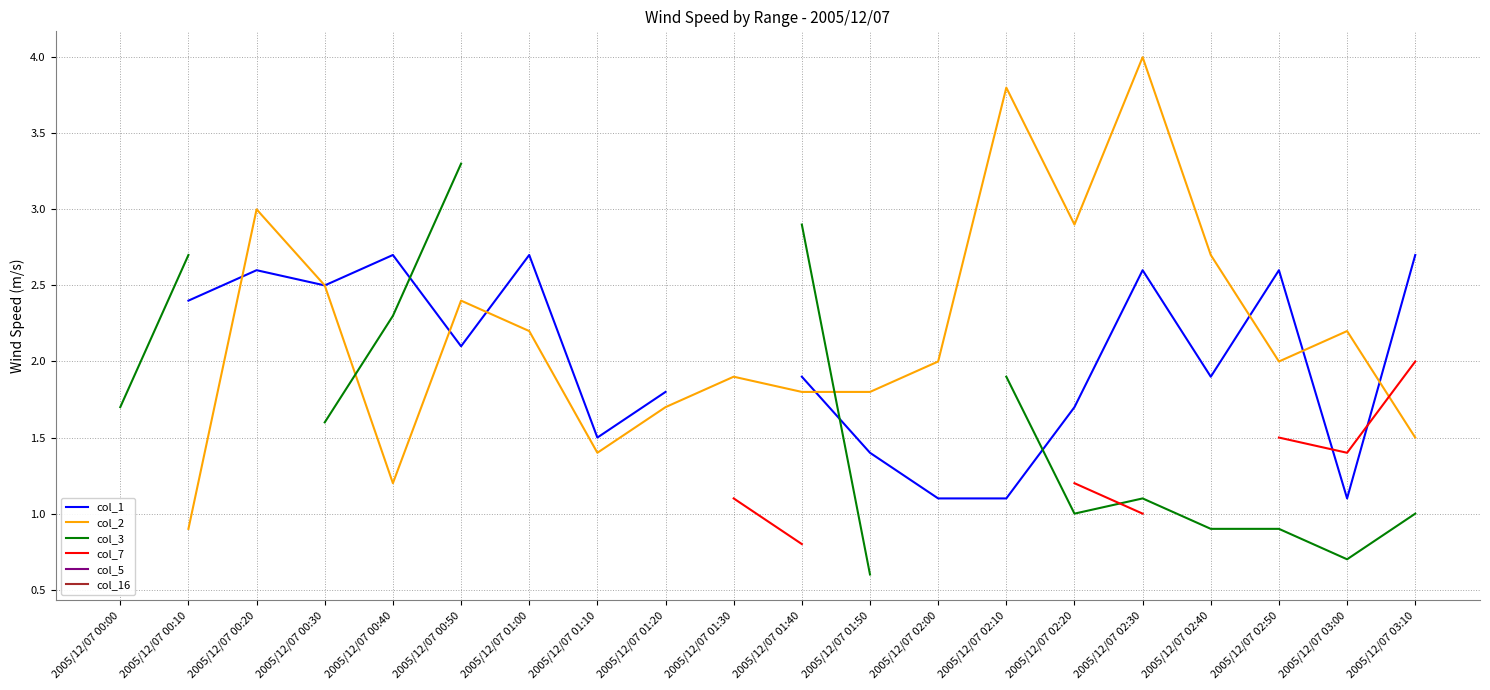

What position from the right is 2005/12/07 01:40?

10